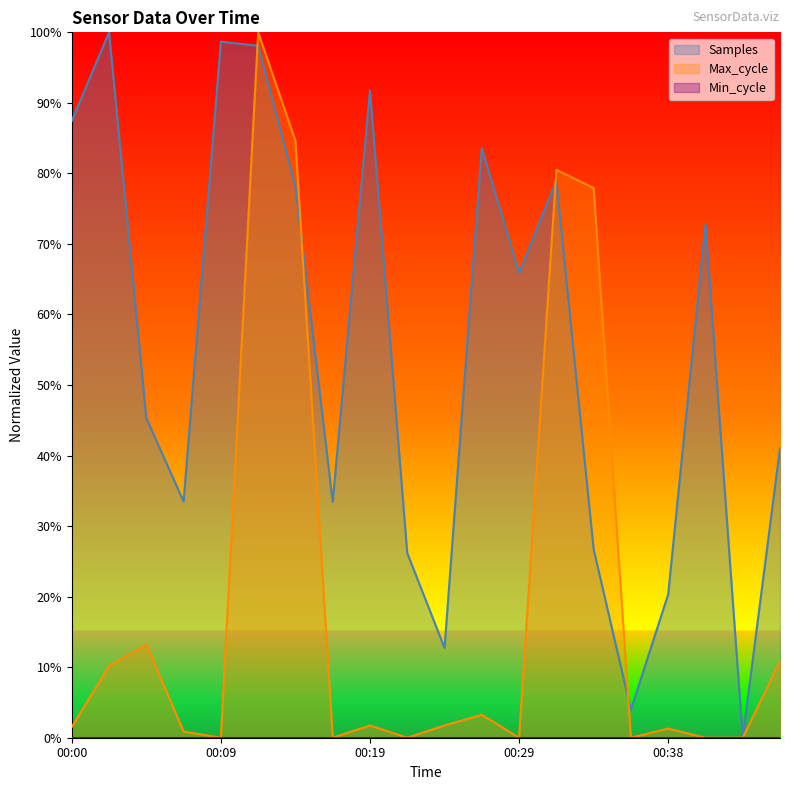

Which series changed the most between 00:02 and 00:34?

Samples